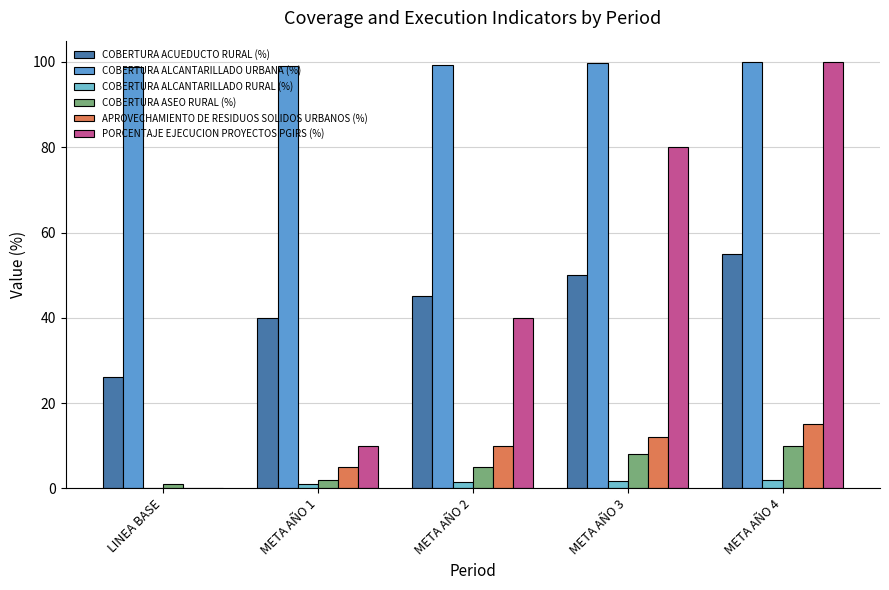

True or false: COBERTURA ACUEDUCTO RURAL (%) has a value of 14.1 at LINEA BASE.

False